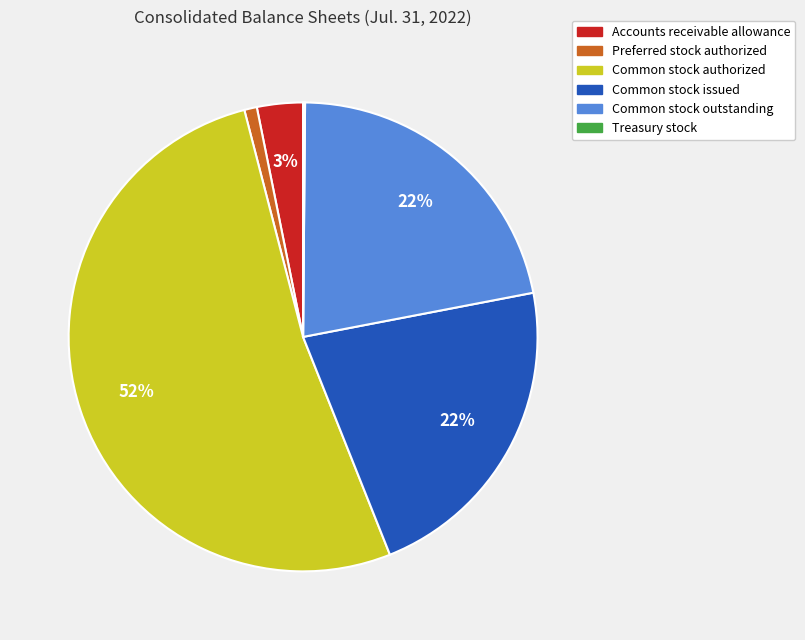

To the nearest percent, what percentage of the pie is Preferred stock authorized?

1%